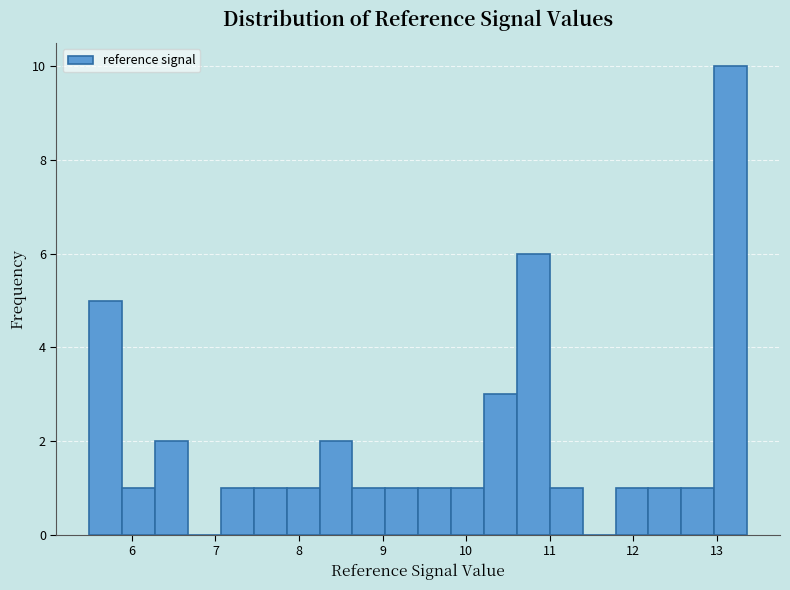

Read against the x-axis, roughly where is the centre of the tallest bar?

13.2